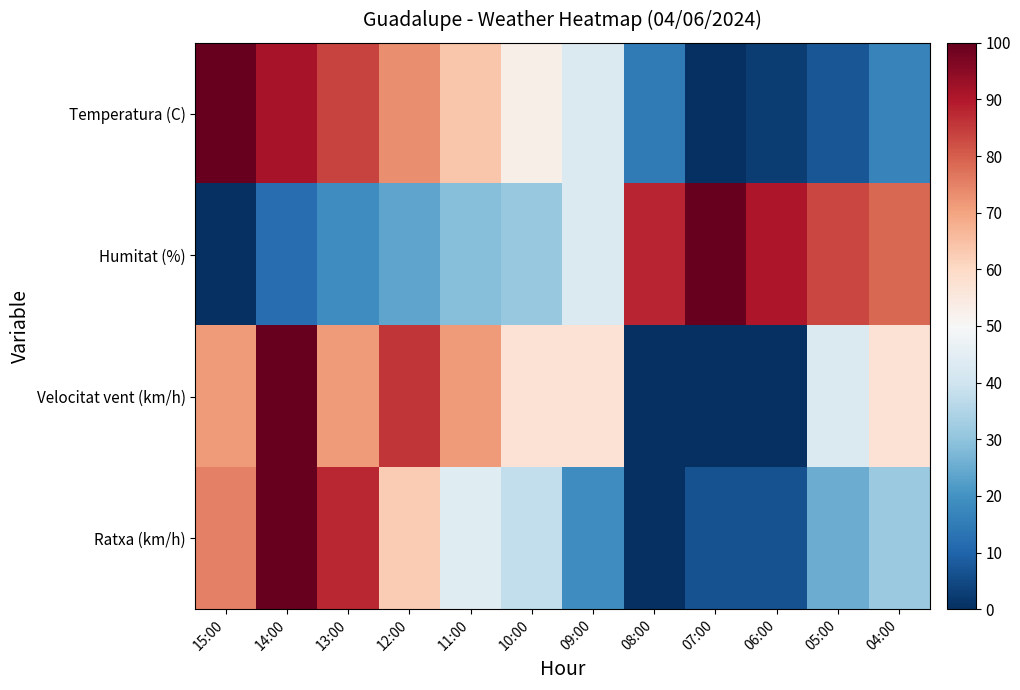

Reading right to left, extract all data points from this chart.

Temperatura (C): 04:00=16.8	05:00=7.4	06:00=2.7	07:00=0.0	08:00=14.8	09:00=43.0	10:00=53.0	11:00=63.8	12:00=73.2	13:00=83.9	14:00=91.3	15:00=100.0
Humitat (%): 04:00=78.6	05:00=83.3	06:00=90.5	07:00=100.0	08:00=88.1	09:00=42.9	10:00=31.0	11:00=28.6	12:00=23.8	13:00=19.0	14:00=11.9	15:00=0.0
Velocitat vent (km/h): 04:00=57.1	05:00=42.9	06:00=0.0	07:00=0.0	08:00=0.0	09:00=57.1	10:00=57.1	11:00=71.4	12:00=85.7	13:00=71.4	14:00=100.0	15:00=71.4
Ratxa (km/h): 04:00=31.2	05:00=25.0	06:00=6.2	07:00=6.2	08:00=0.0	09:00=18.8	10:00=37.5	11:00=43.8	12:00=62.5	13:00=87.5	14:00=100.0	15:00=75.0